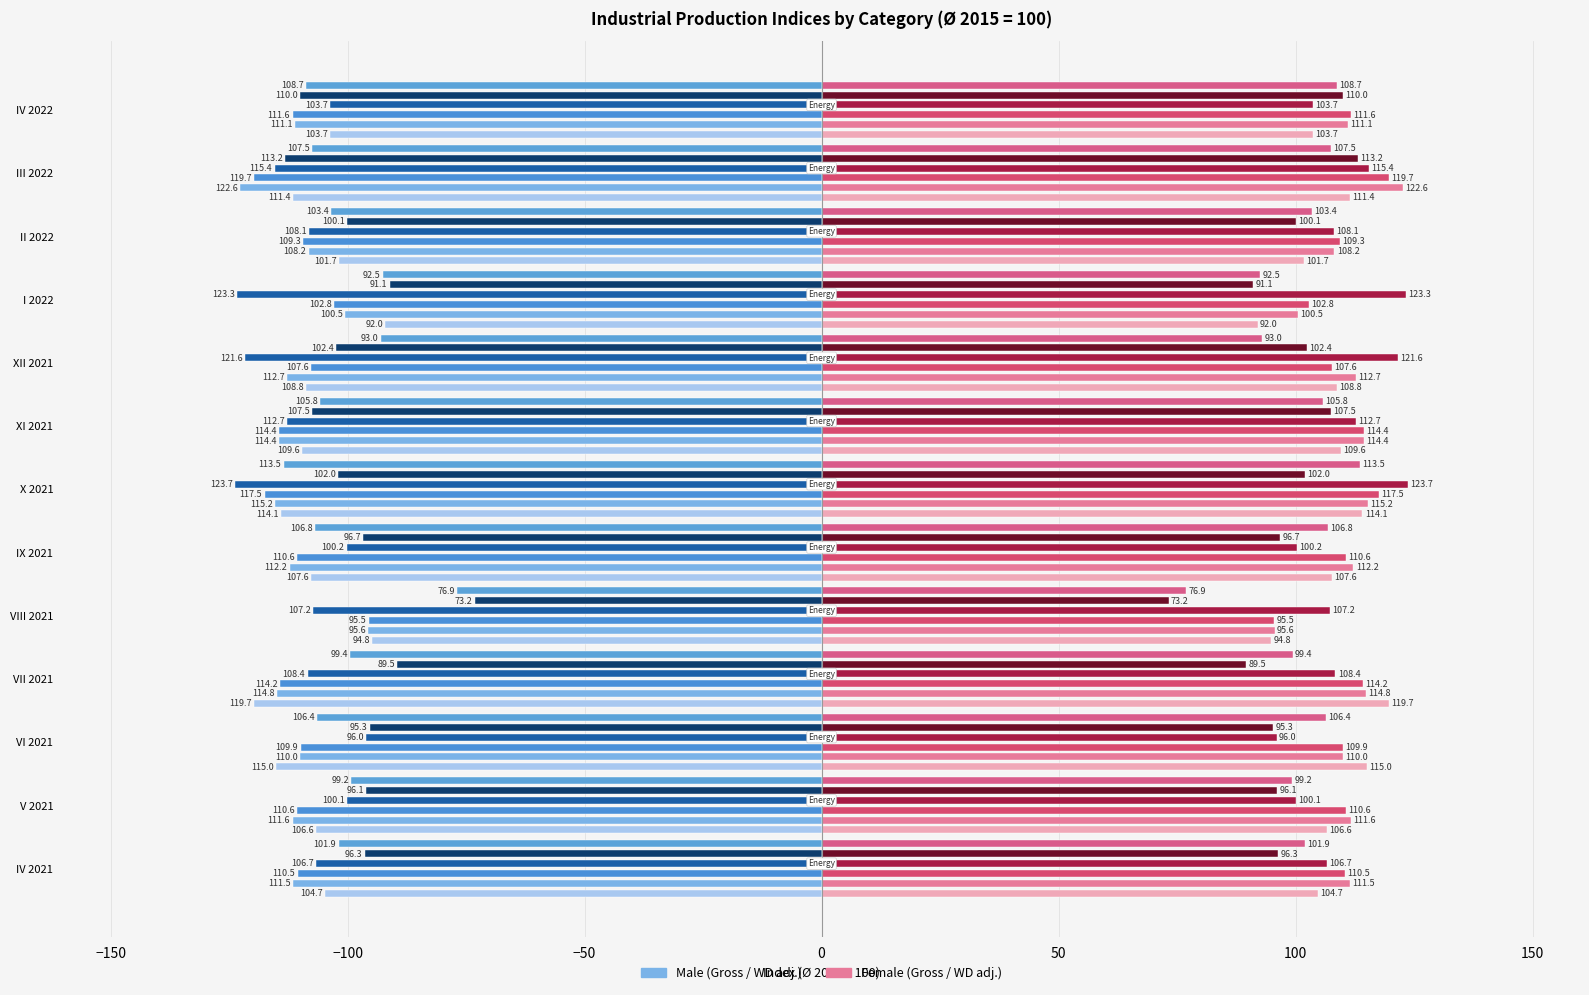

What is the spread (max minus min) of values at X 2021?

247.4